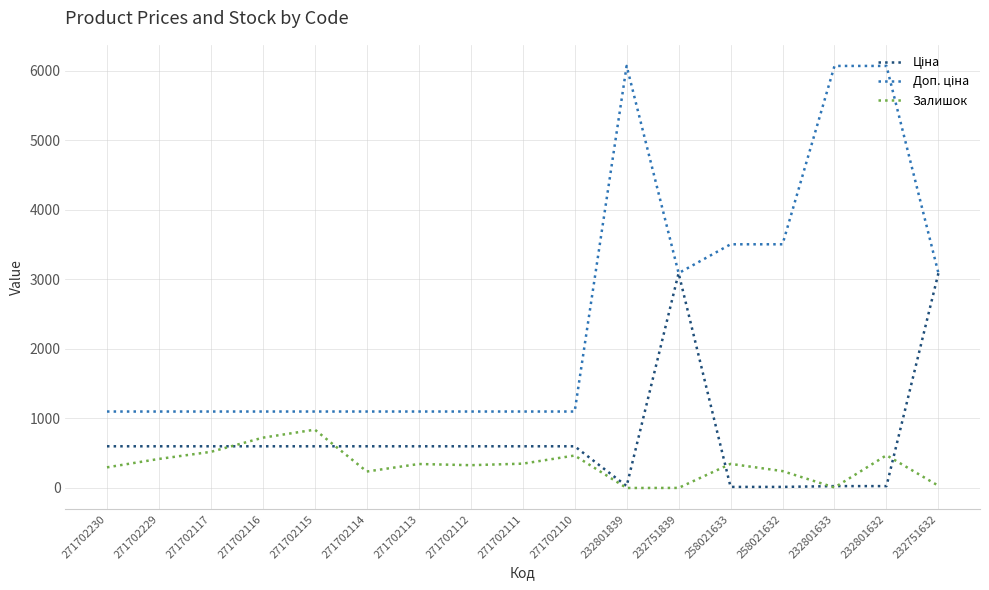

What is the difference between the highest and lowest values at 271702112?

772.0